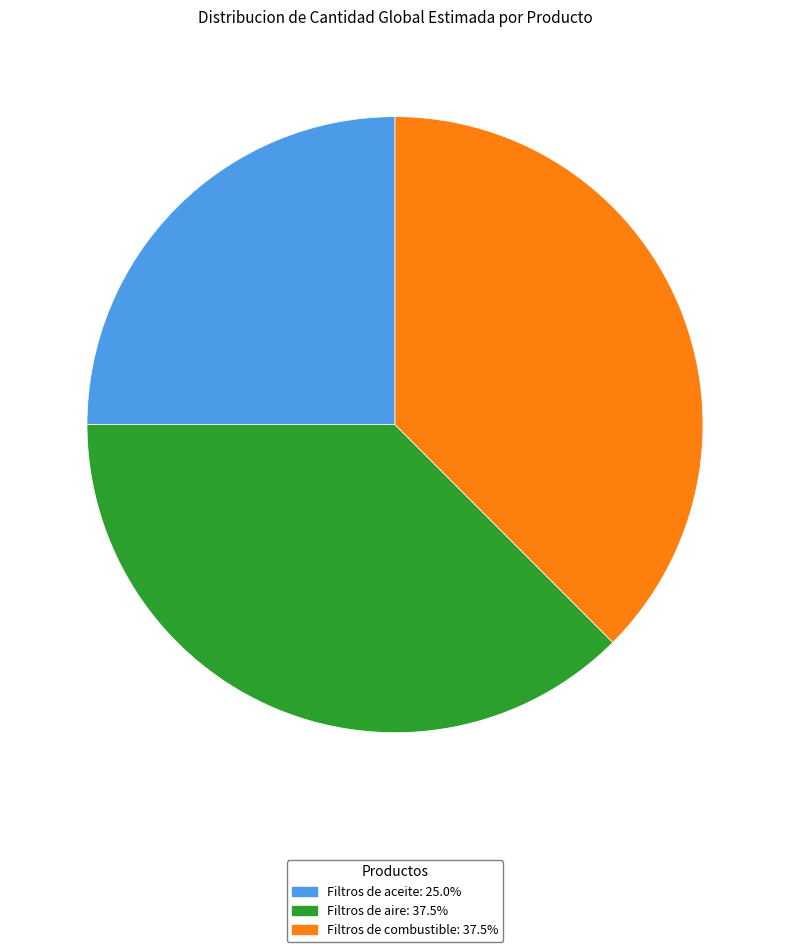

Combined, do Filtros de aire: 37.5% and Filtros de aceite: 25.0% account for over 50%?

Yes